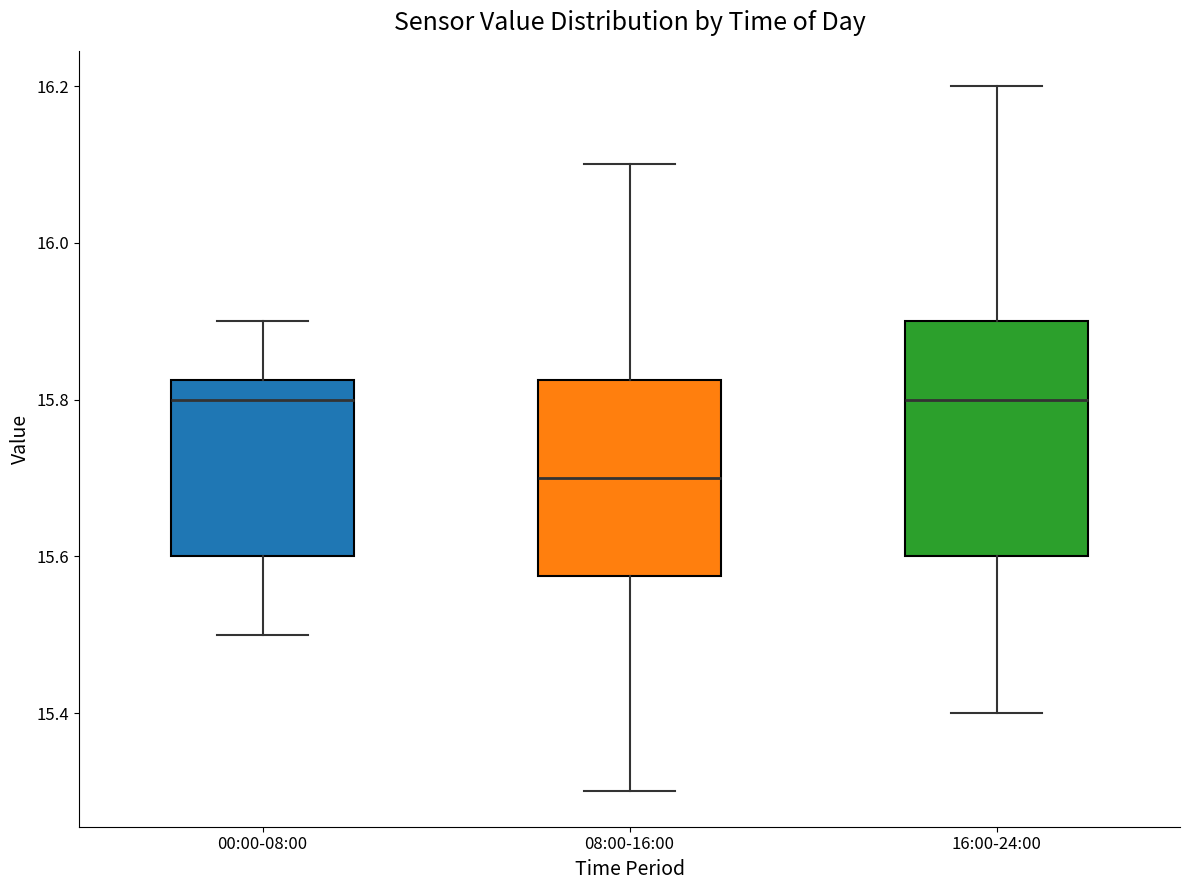

Reading left to right, read every box against the y-axis: the position of its median line, the range the box covers, and the ends of its whiskers. The values are not printed on the chart, so give them approximately, as read against the axis.

00:00-08:00: median 15.80, box 15.60 to 15.82, whiskers 15.50 to 15.90
08:00-16:00: median 15.70, box 15.58 to 15.82, whiskers 15.30 to 16.10
16:00-24:00: median 15.80, box 15.60 to 15.90, whiskers 15.40 to 16.20